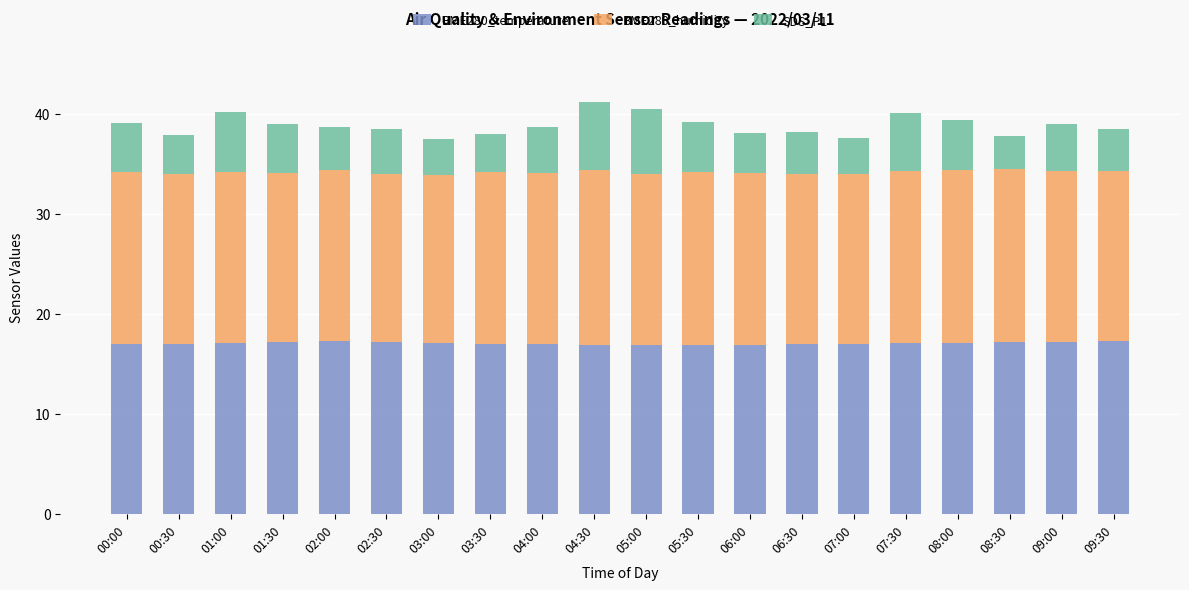

What are all the series names shown in the legend?

BME280_temperature, BME280_humidity, SDS_P1